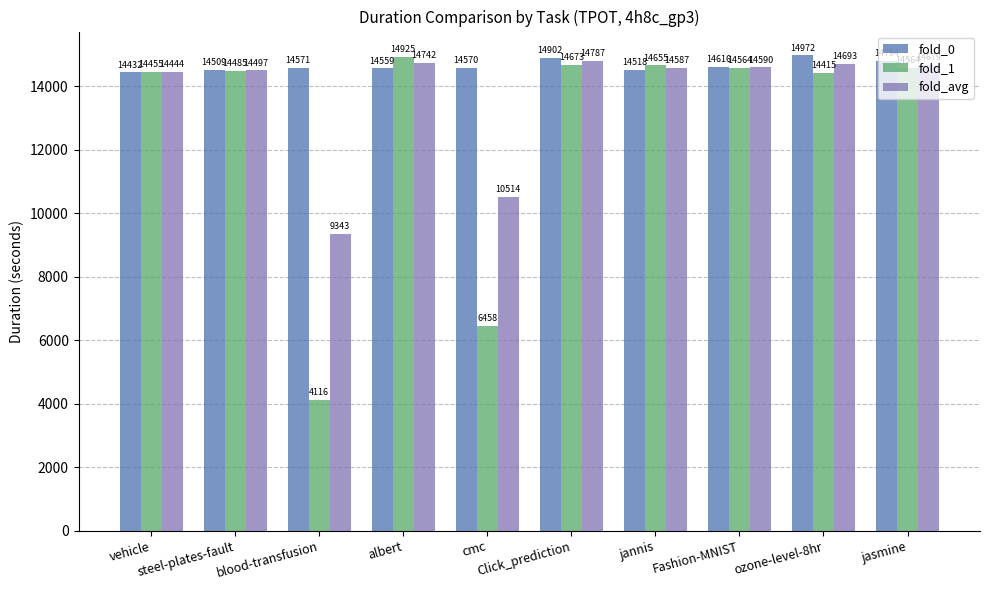

What is the label of the 9th bar from the right?

steel-plates-fault